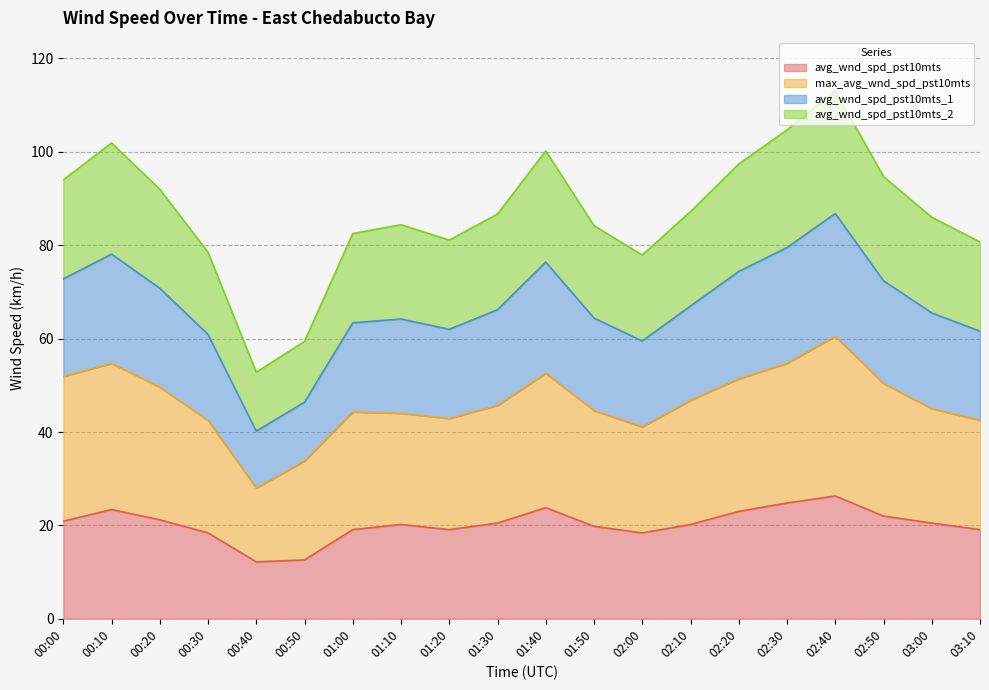

Rank the series at 01:00 from lowest to highest value.

avg_wnd_spd_pst10mts, max_avg_wnd_spd_pst10mts, avg_wnd_spd_pst10mts_2, avg_wnd_spd_pst10mts_1